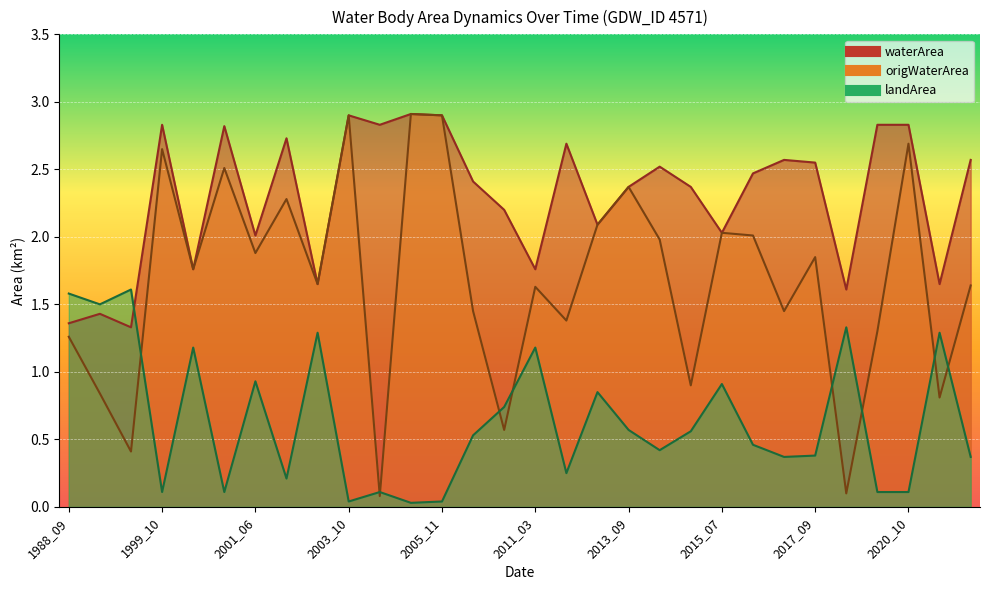

Count the number of categories in the chart.

30